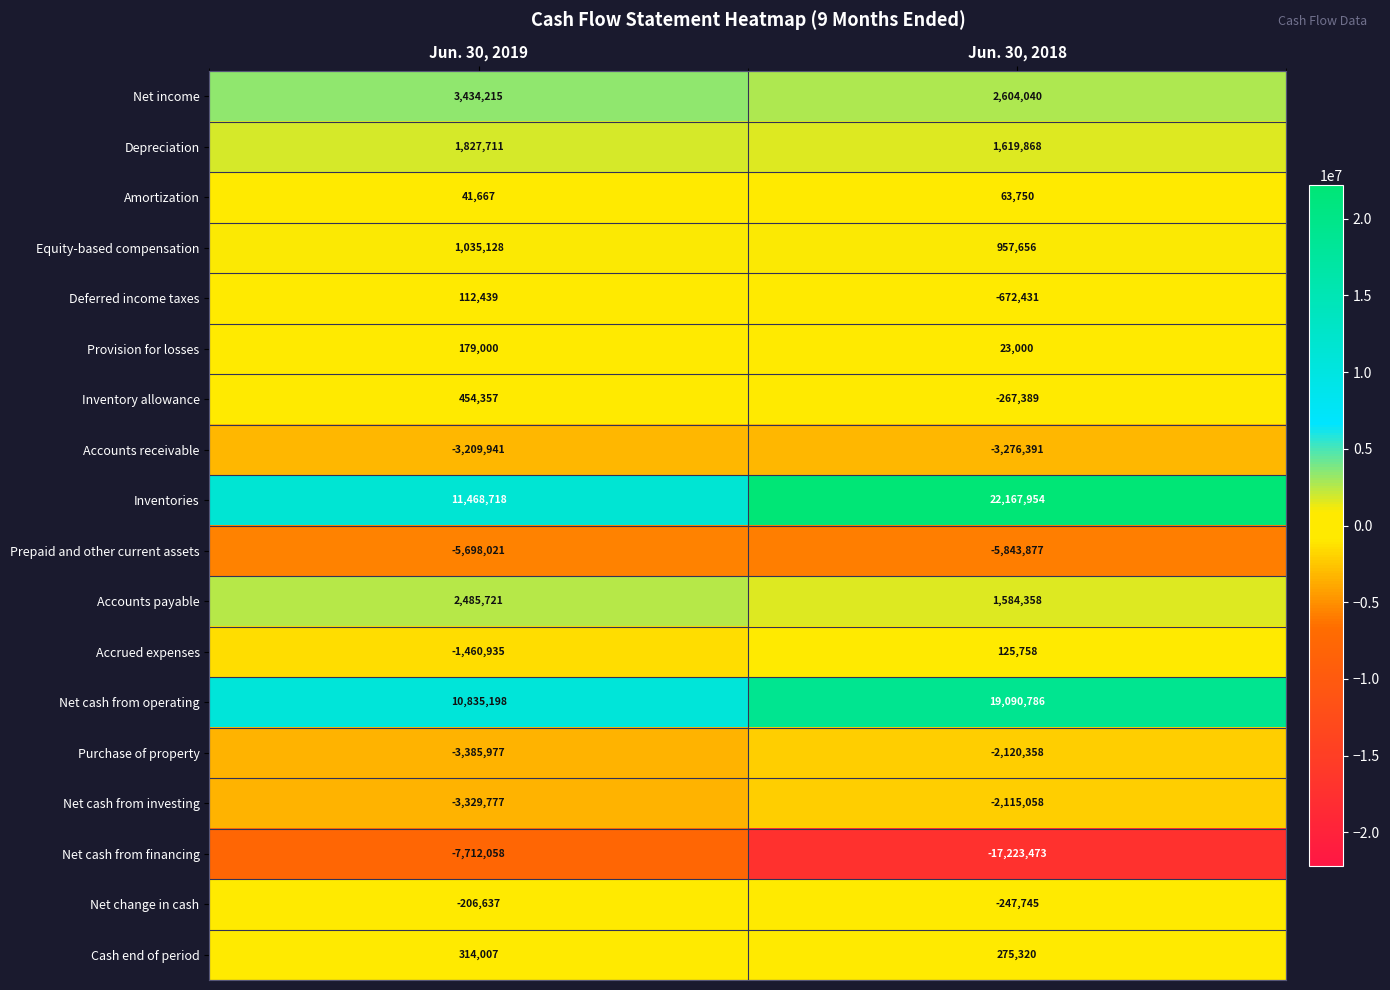

How many distinct data groups are displayed?

18